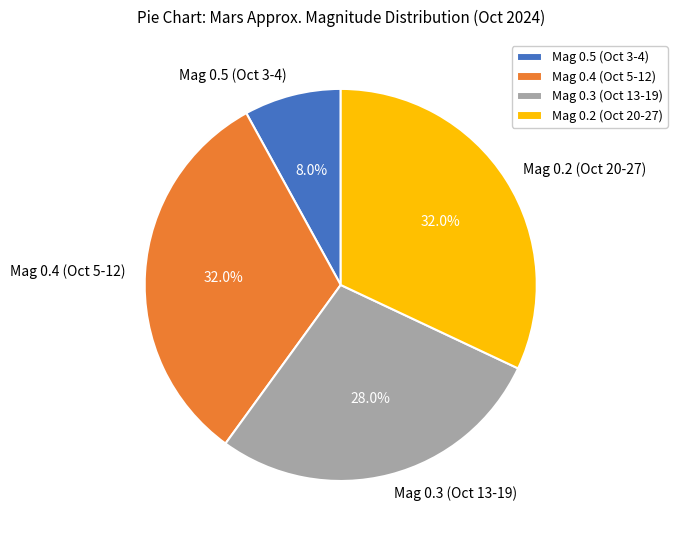

Is there any slice that represents more than half of the pie?

No